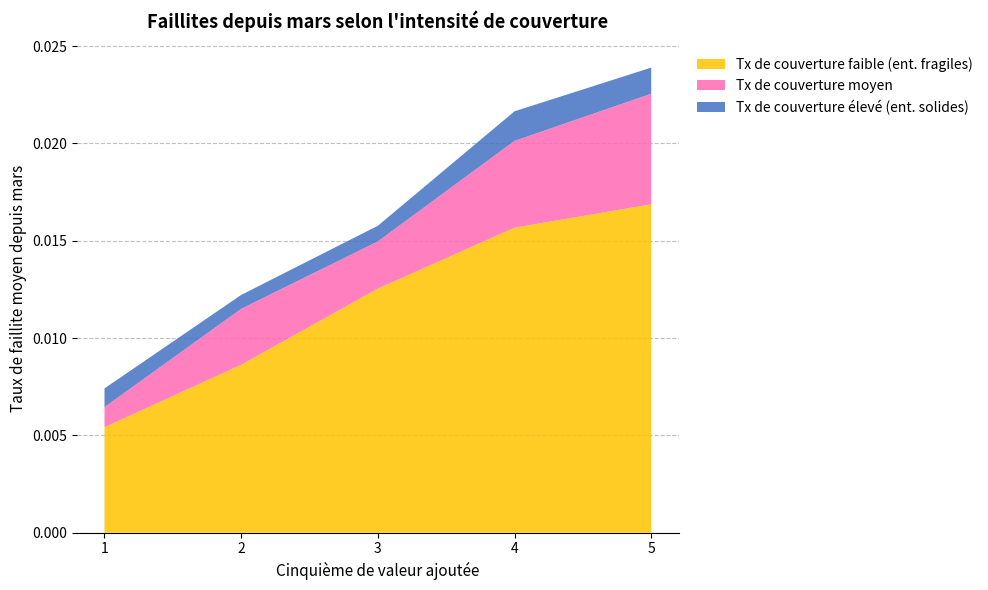

Reading left to right, transcribe all the data shown in this chart.

Tx de couverture faible (ent. fragiles): 1=0.0	2=0.0	3=0.0	4=0.0	5=0.0
Tx de couverture moyen: 1=0.0	2=0.0	3=0.0	4=0.0	5=0.0
Tx de couverture élevé (ent. solides): 1=0.0	2=0.0	3=0.0	4=0.0	5=0.0